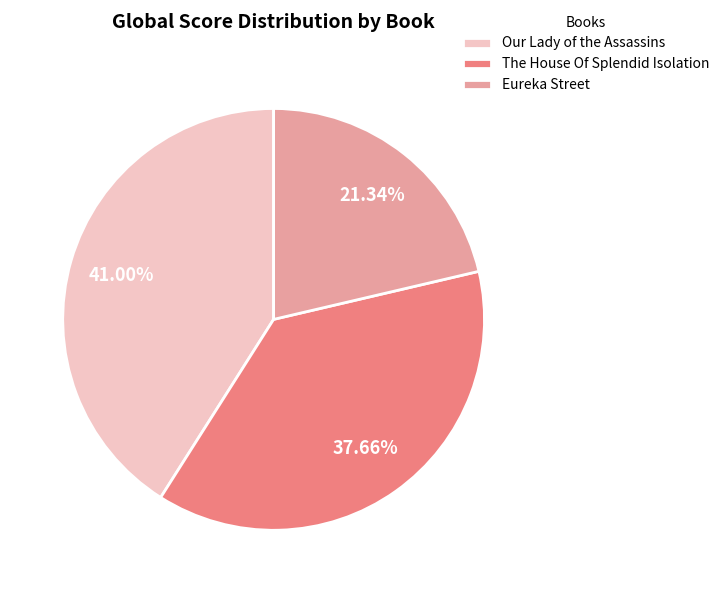

Approximately how many times larger is the value at The House Of Splendid Isolation compared to Our Lady of the Assassins?

0.9